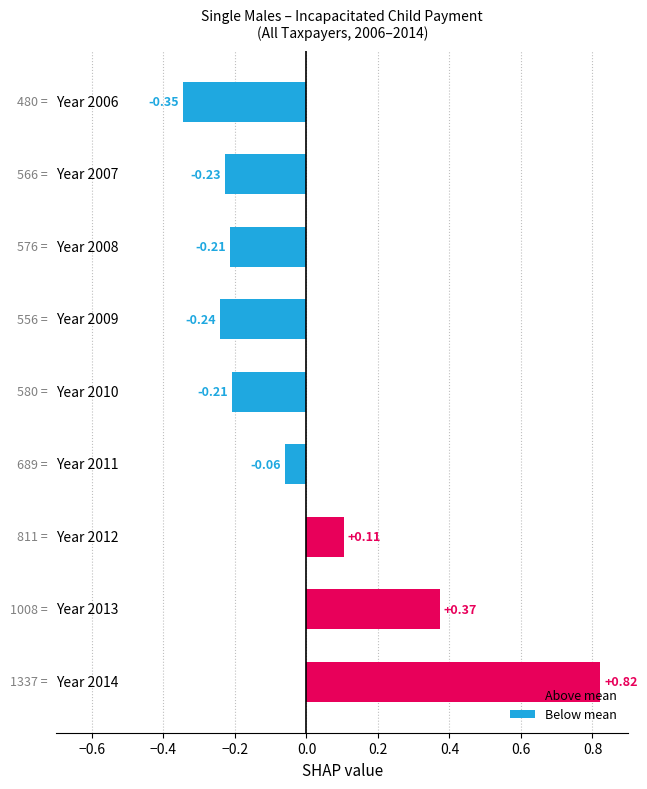

What is the difference between the maximum and second lowest values?

1.1